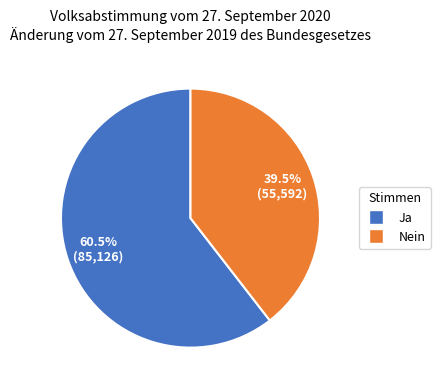

Is Ja the majority of the pie?

Yes